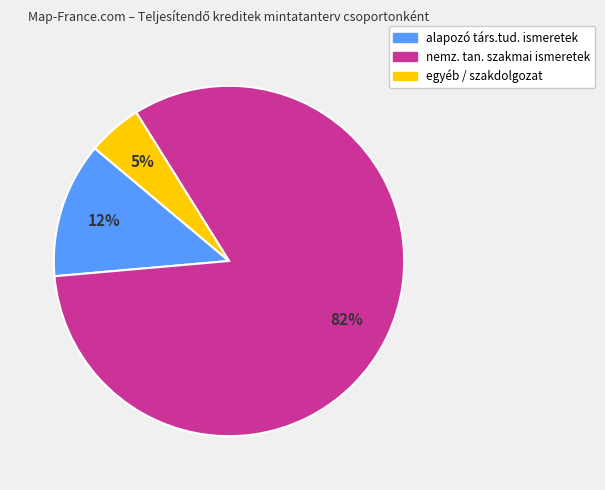

Which slice is the largest?

nemz. tan. szakmai ismeretek